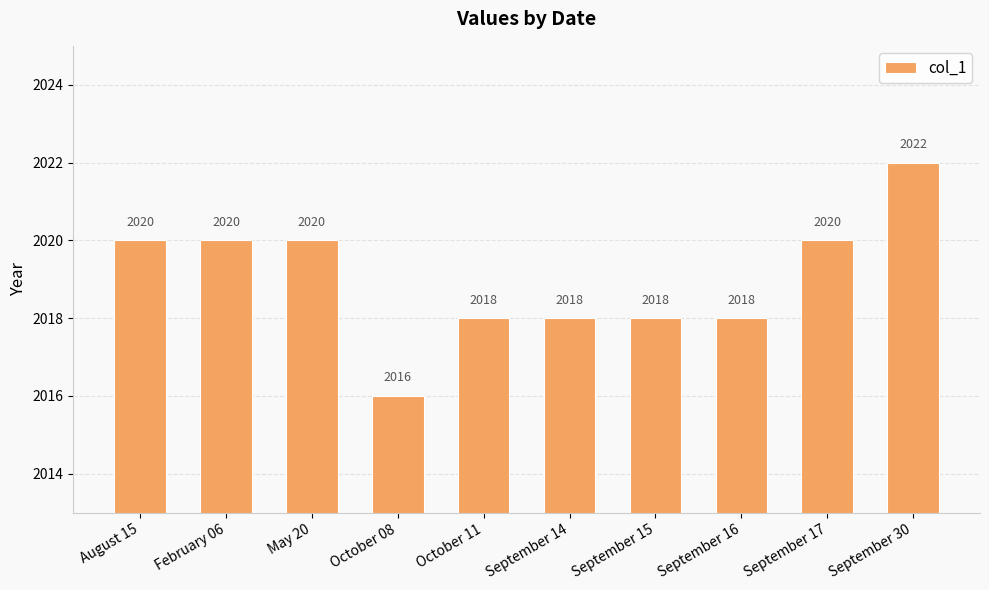

What value does the data have at May 20?

2020